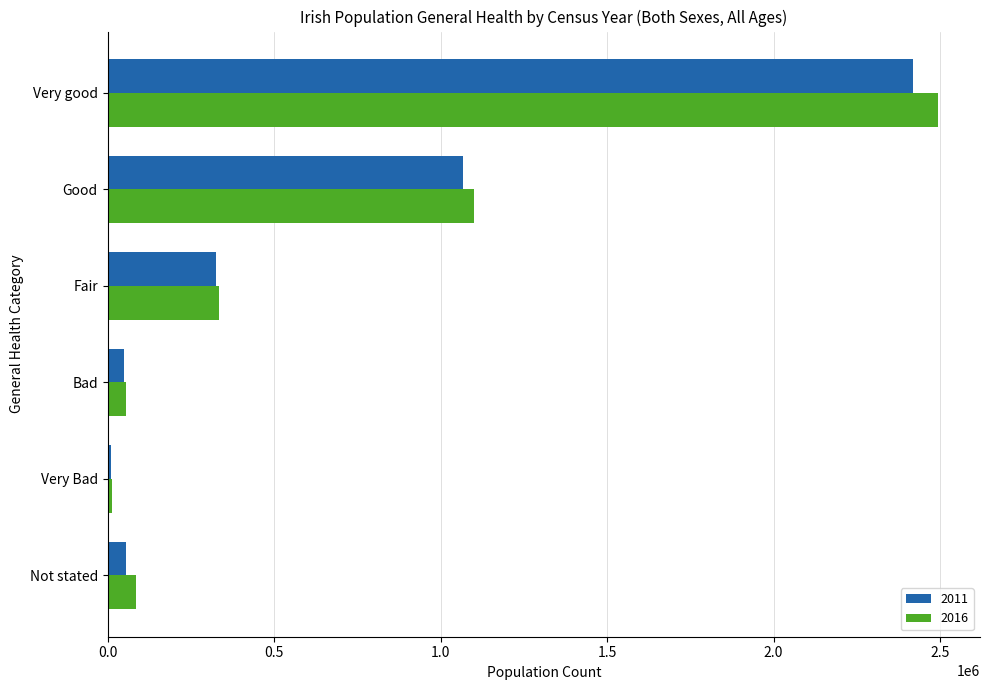

At which label does 2011 reach its peak?

Very good